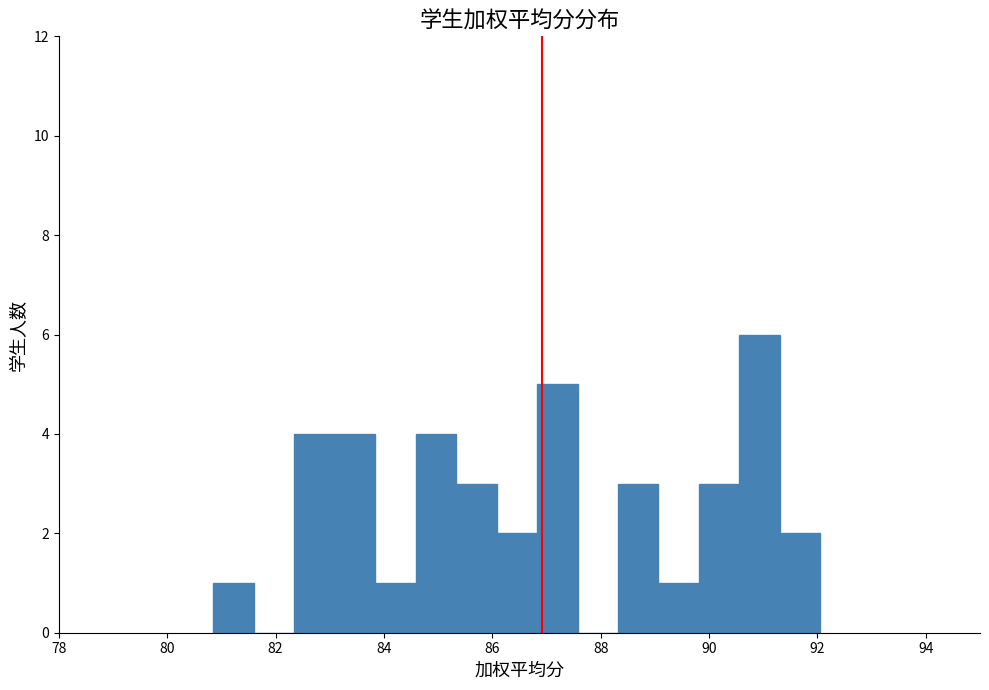

Read against the x-axis, roughly where is the centre of the tallest bar?

91.0